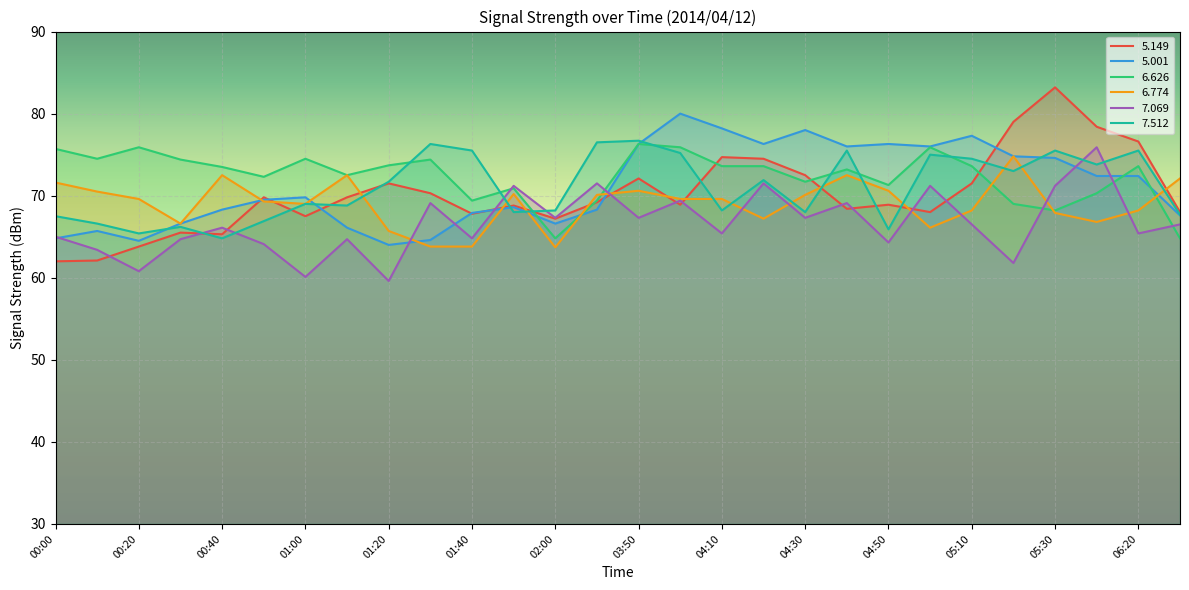

True or false:   7.512 has more than 1 points higher than both neighbors.

True